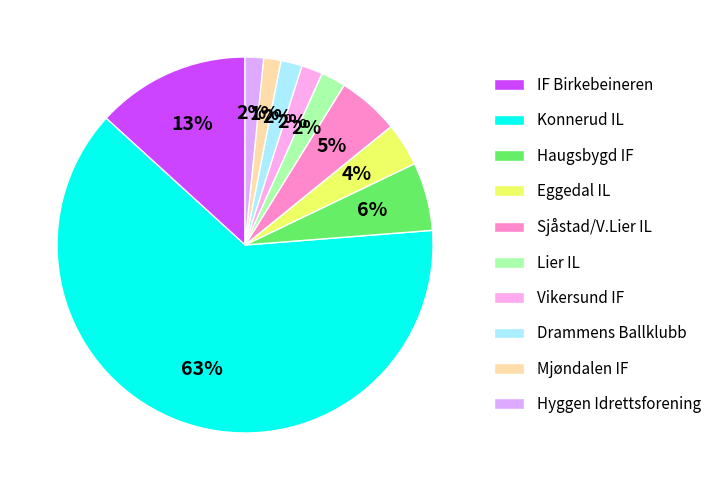

To the nearest percent, what portion does Vikersund IF represent?

2%